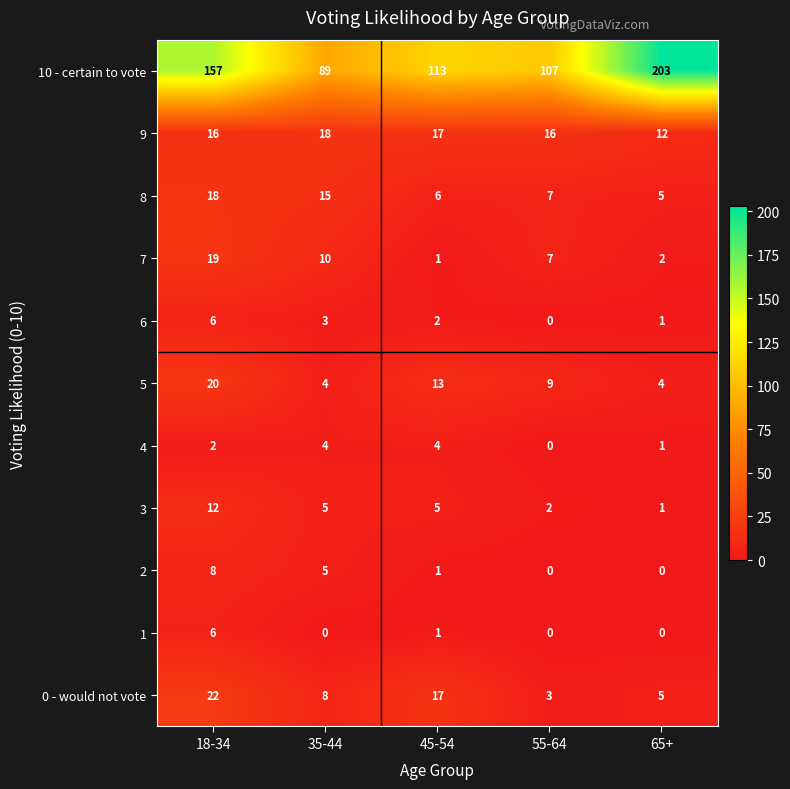

Between 45-54 and 65+, which series saw the biggest shift?

10 - certain to vote